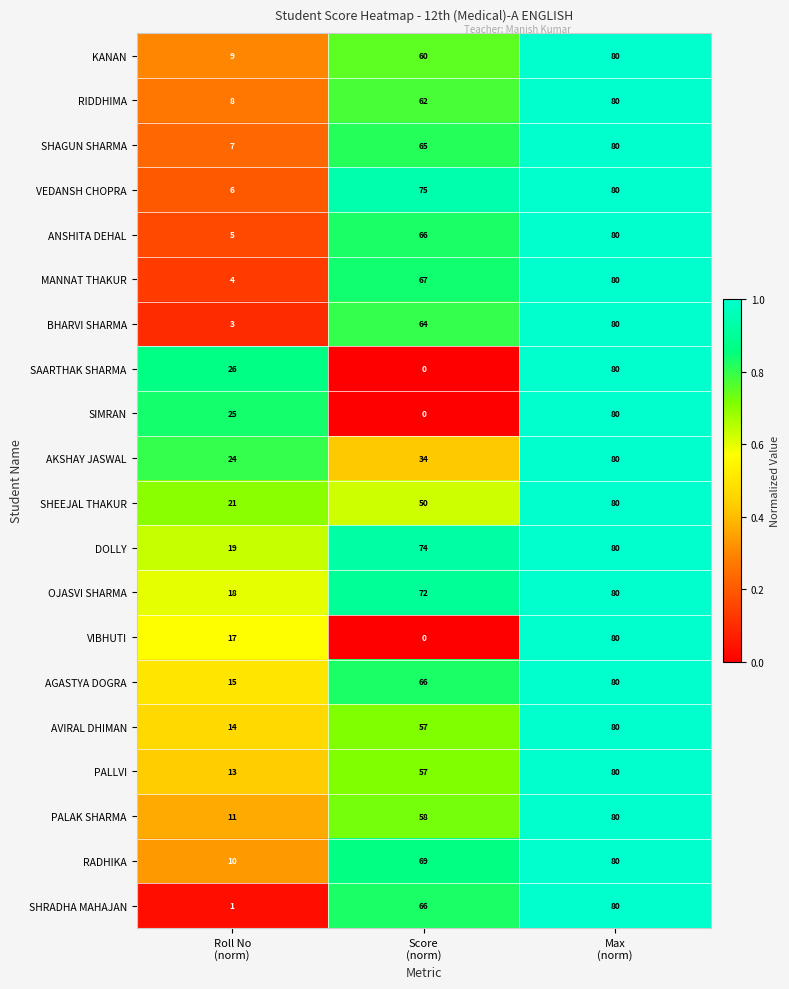

At how many categories does at least one series exceed 7?

3